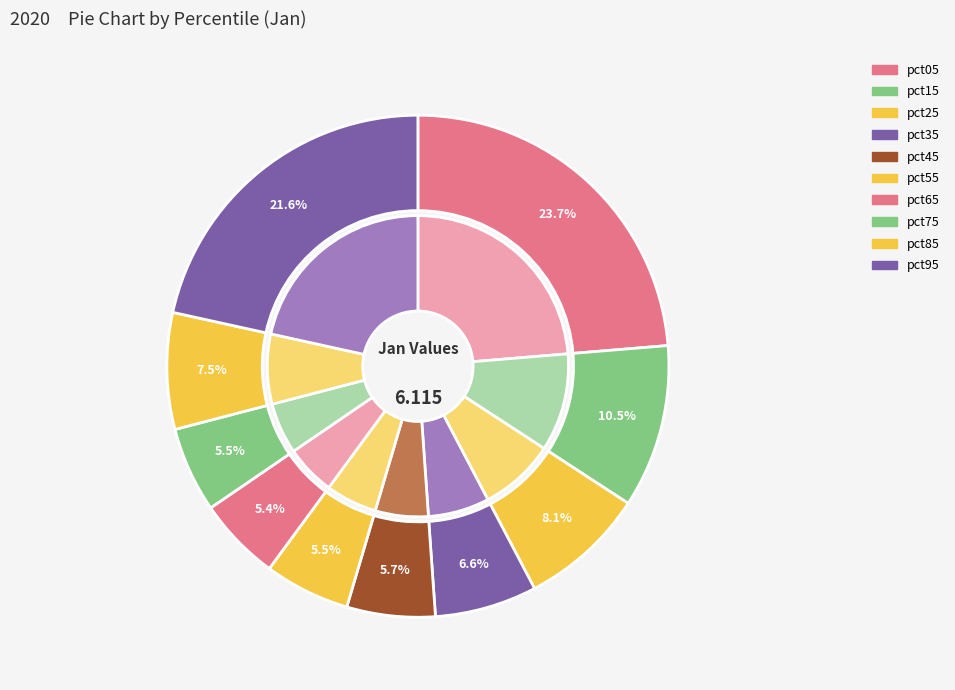

How many segments does this pie chart have?

10